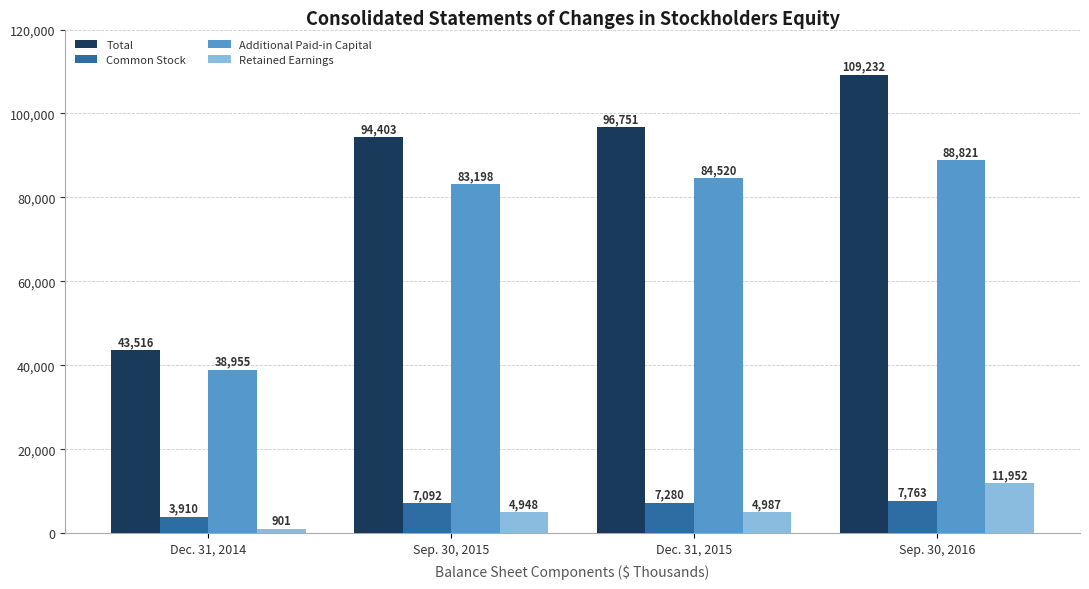

What is the lowest value of the Retained Earnings series?

901